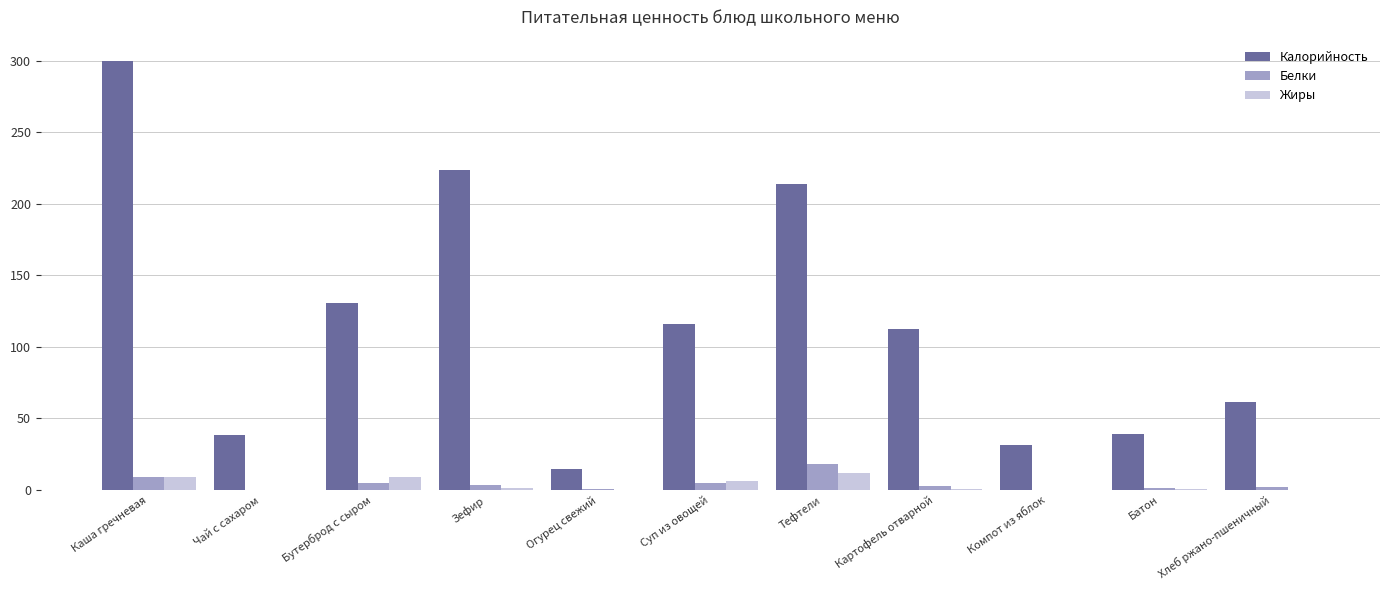

Is the value of Белки at Зефир greater than the value of Калорийность at Хлеб ржано-пшеничный?

No